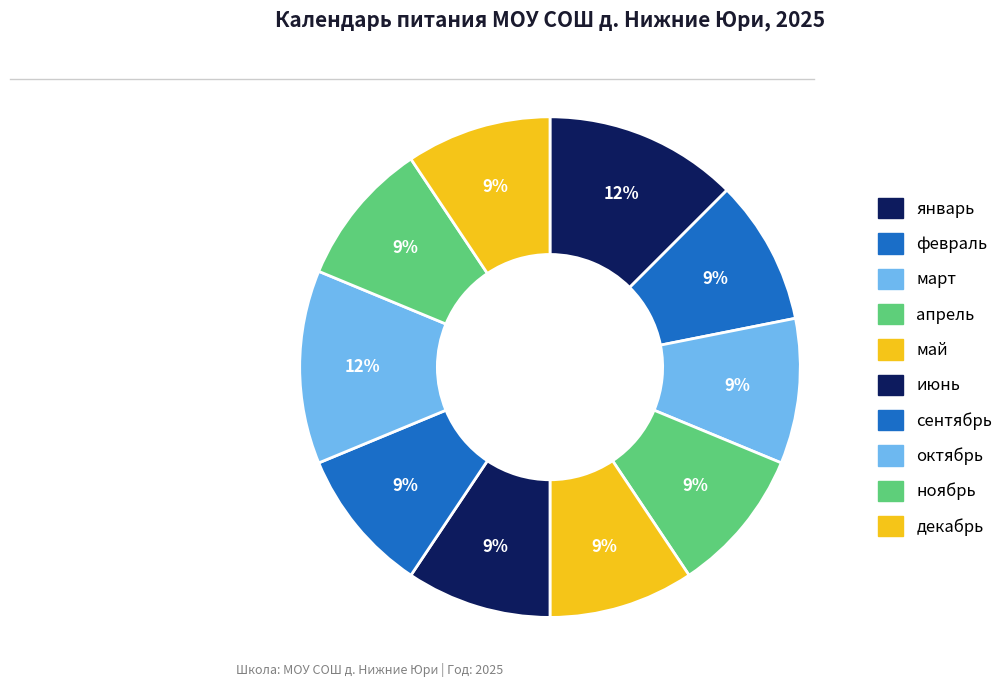

Which category has the smallest portion of the pie?

февраль